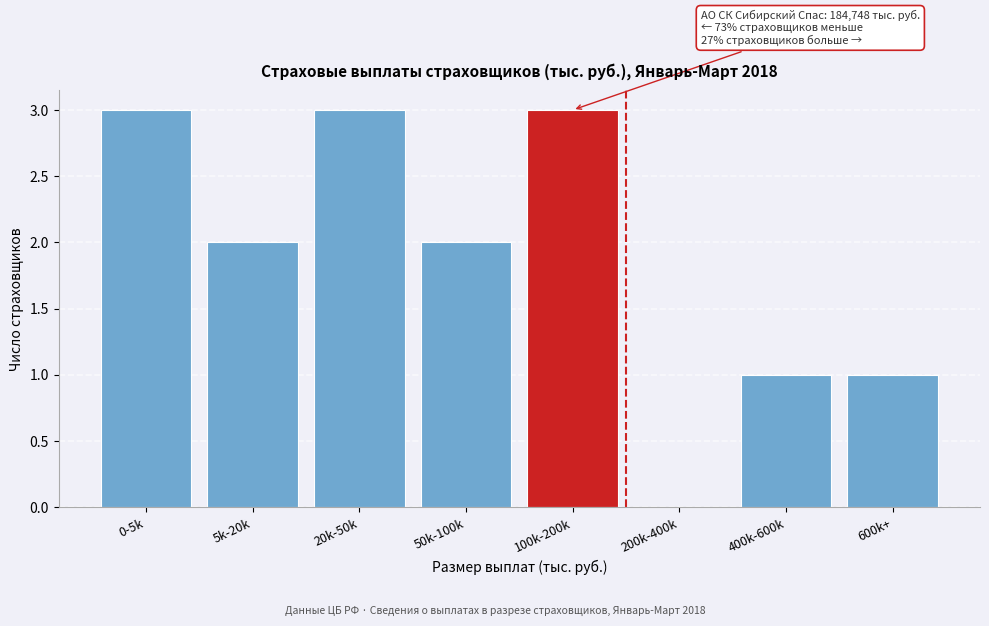

Reading left to right, list all the values displayed in this chart.

0-5k=3	5k-20k=2	20k-50k=3	50k-100k=2	100k-200k=3	200k-400k=0	400k-600k=1	600k+=1